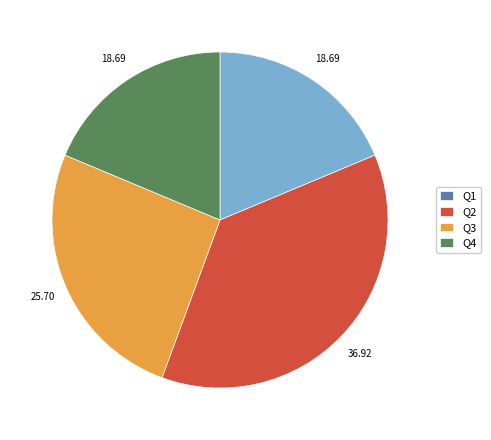

True or false: Q1 accounts for 8% of the total.

False